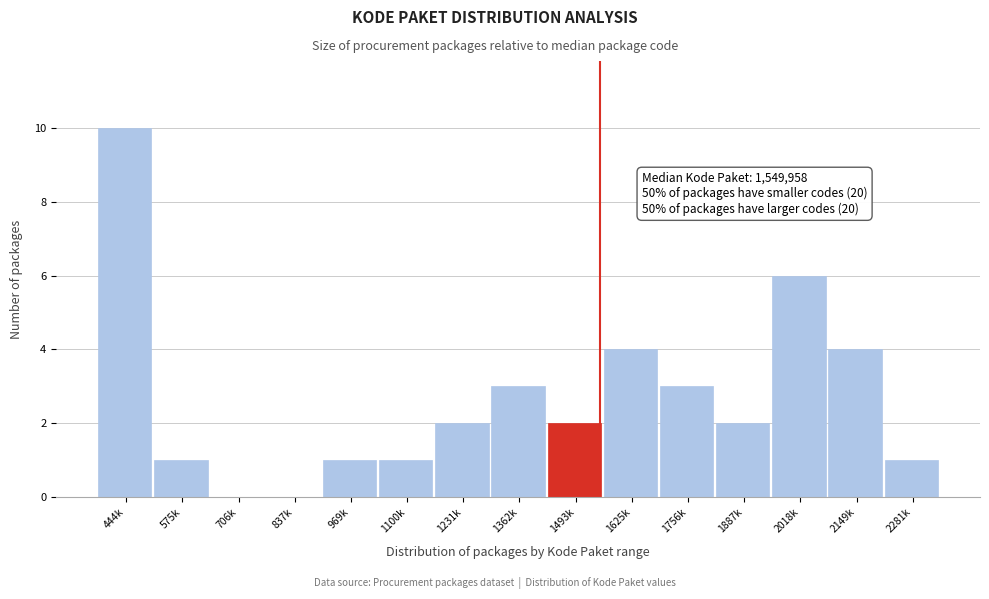

Reading right to left, list all the values displayed in this chart.

2281k=1	2149k=4	2018k=6	1887k=2	1756k=3	1625k=4	1493k=2	1362k=3	1231k=2	1100k=1	969k=1	837k=0	706k=0	575k=1	444k=10